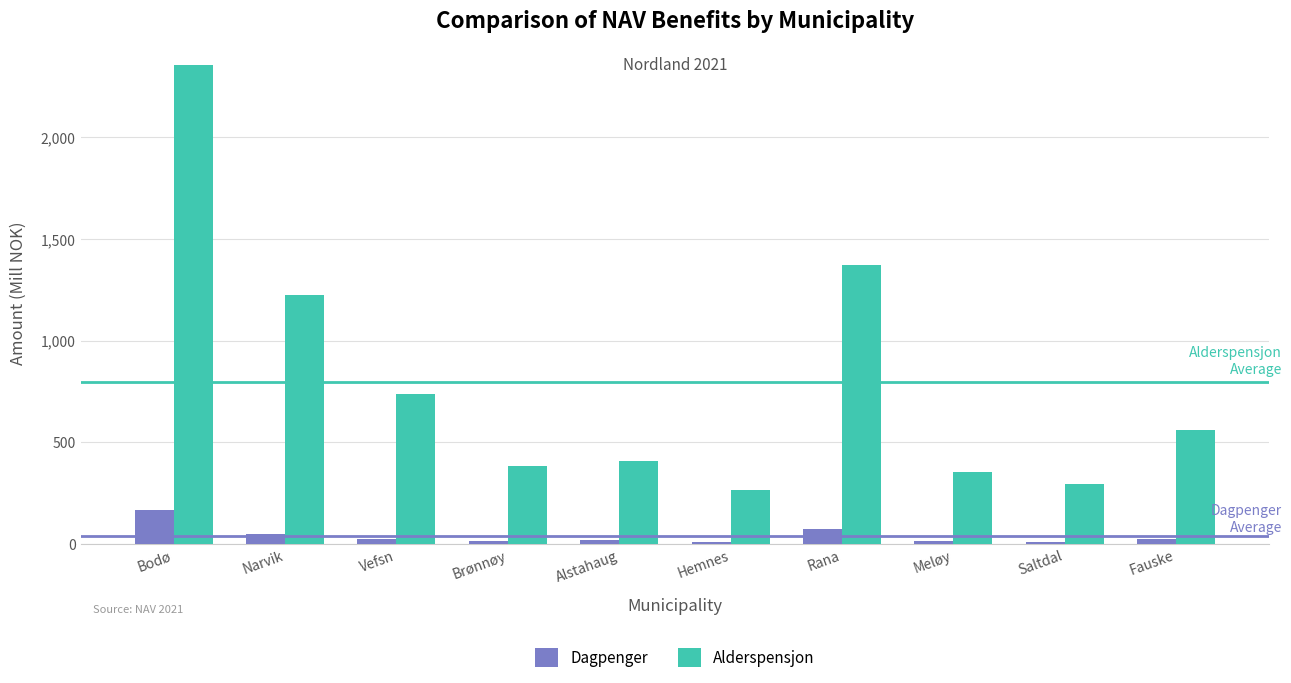

Rank the series by their average value, from highest to lowest.

Alderspensjon, Dagpenger